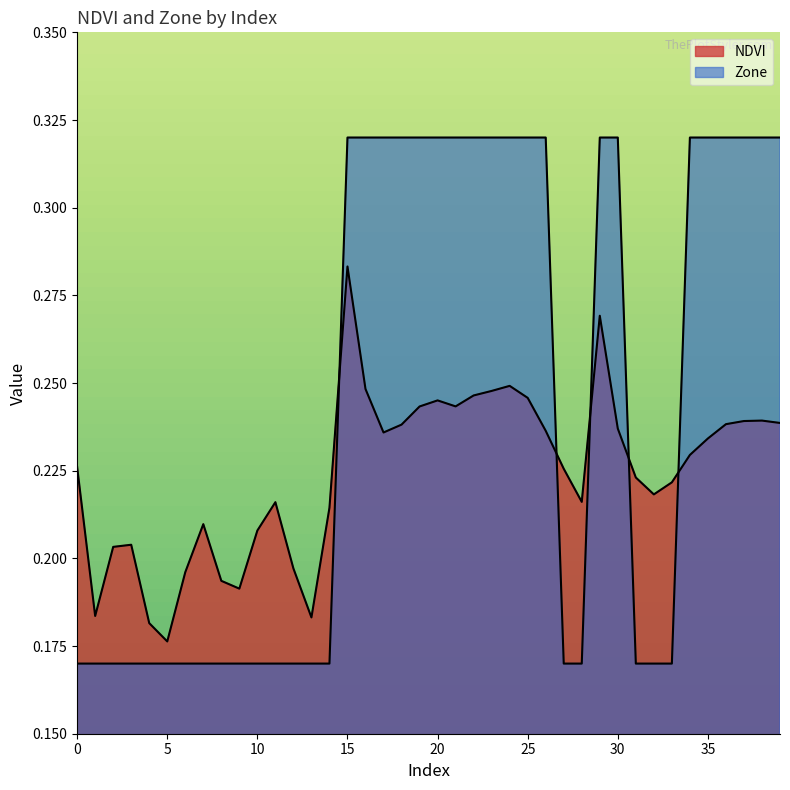

Which has a higher value, 29 or 22?

29